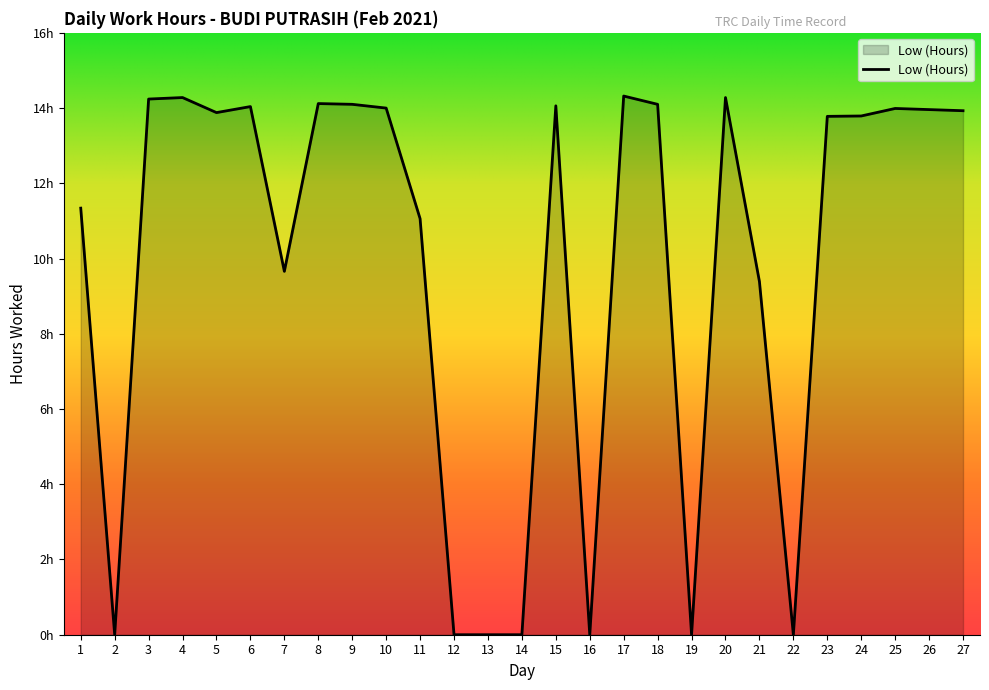

Is it true that the value at 25 is 14.0?

True